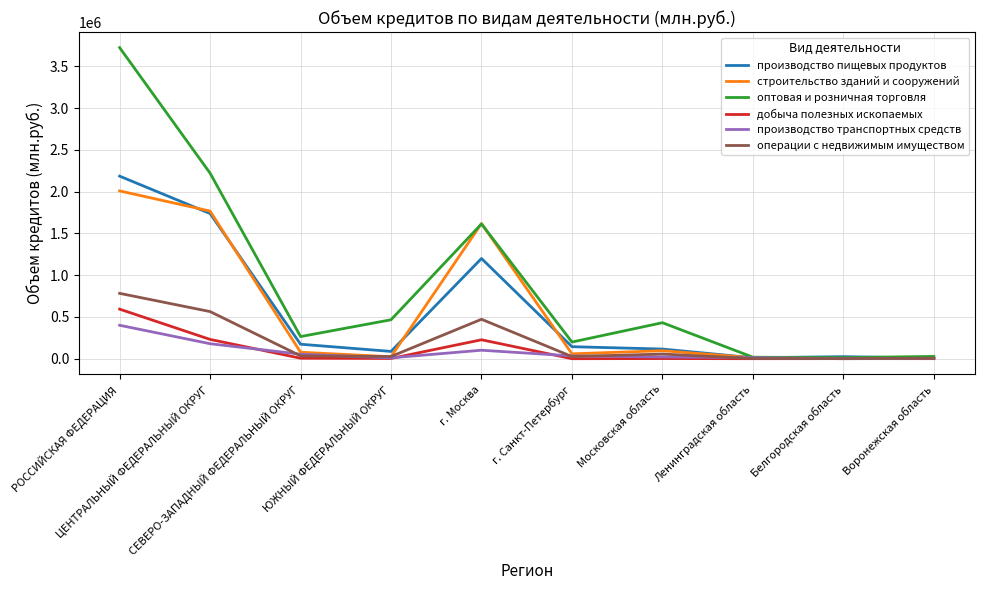

What is the minimum value for производство пищевых продуктов?

7785